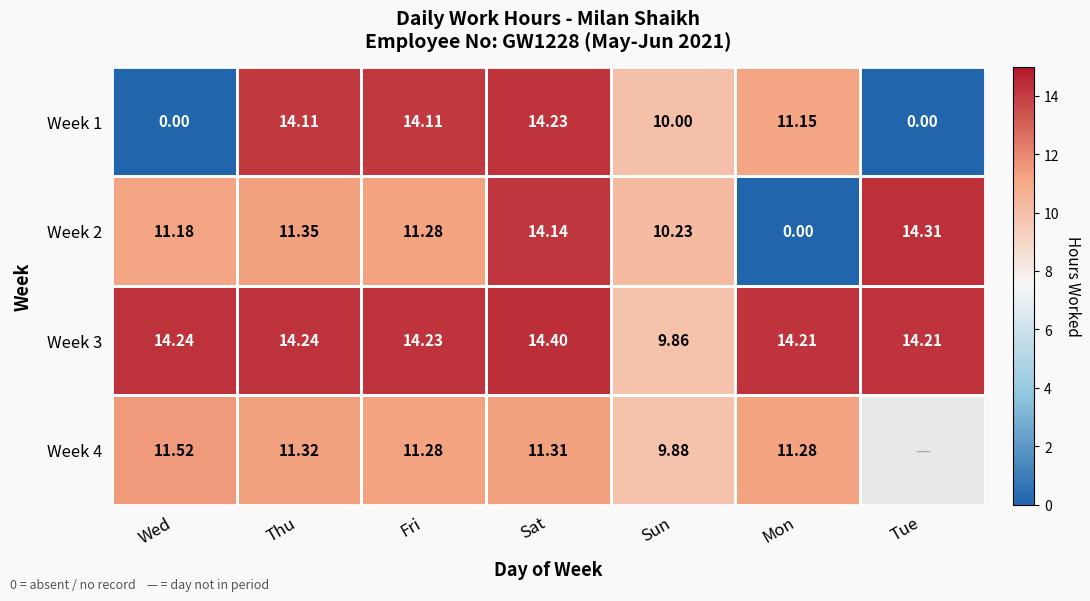

Where is Week 2 nearest to the value 7?

Sun